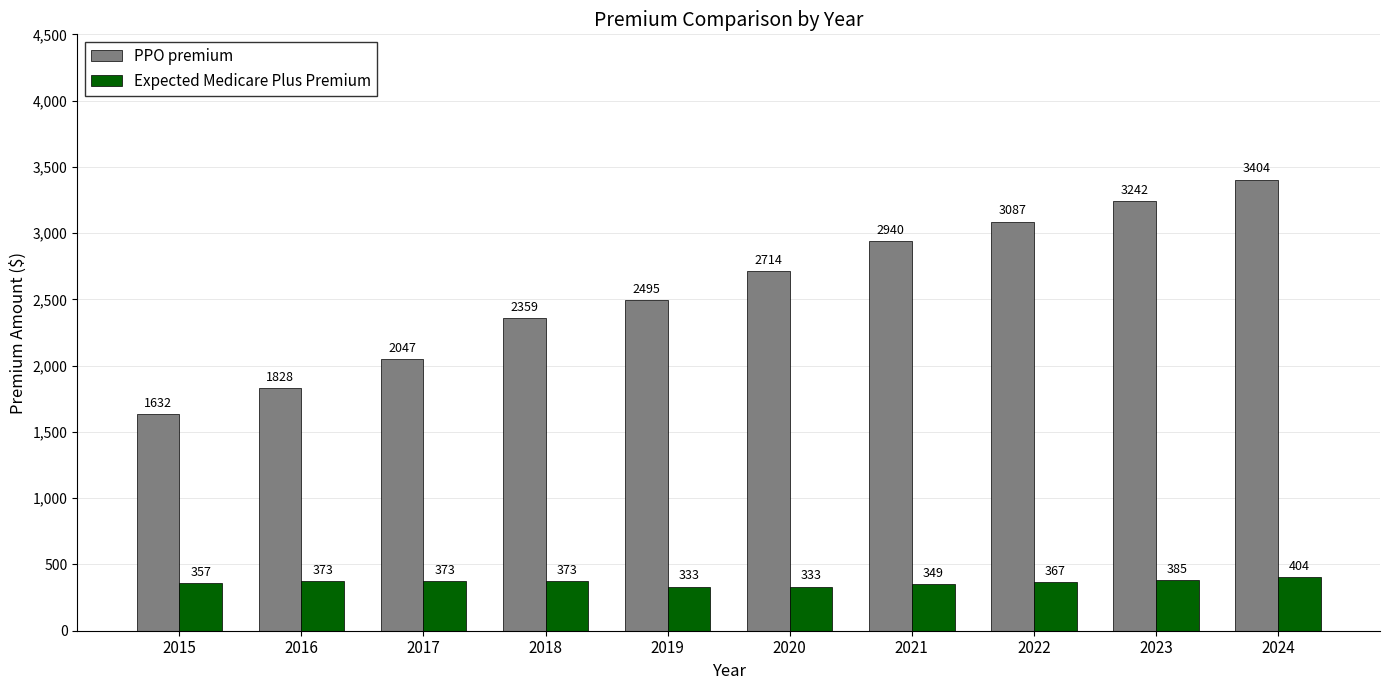

Is the value of Expected Medicare Plus Premium at 2020 greater than the value of PPO premium at 2021?

No